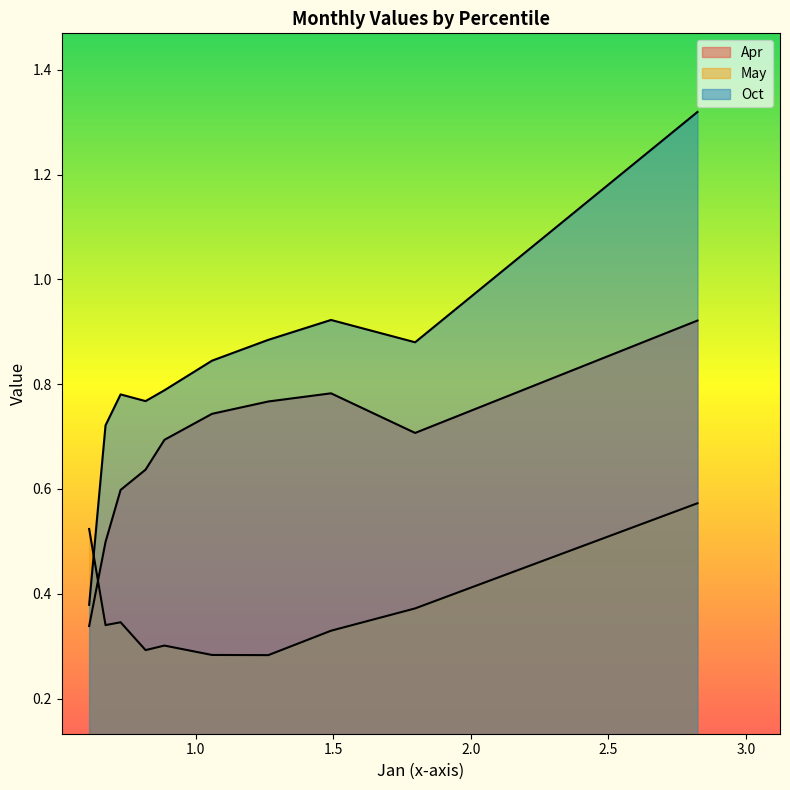

Which series has the largest range (max minus min)?

Oct